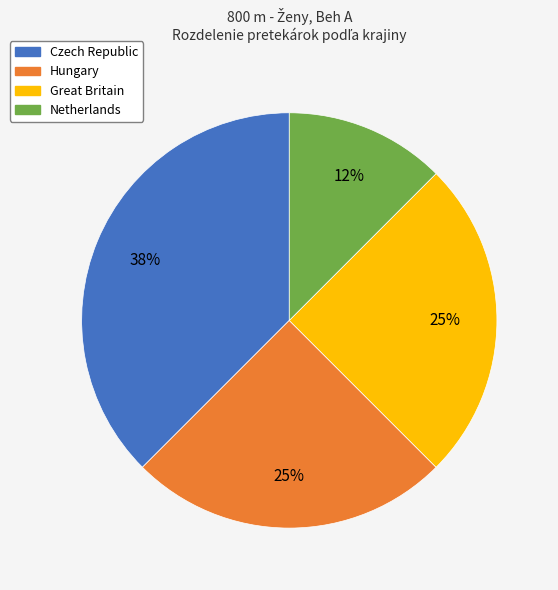

To the nearest percent, what is the average slice percentage?

25%